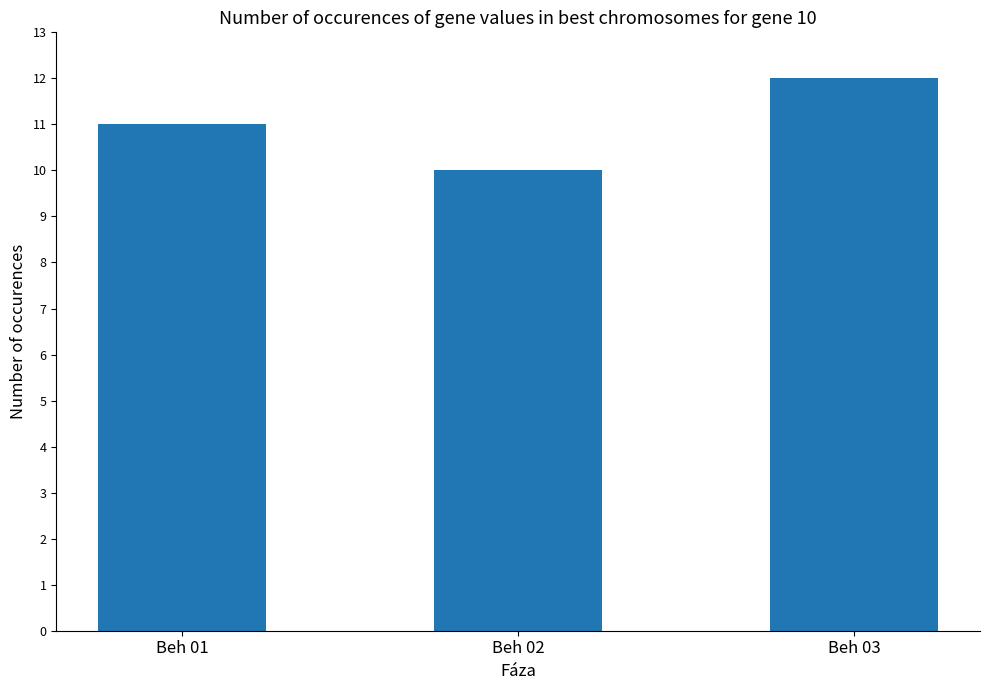

Reading left to right, list all the values displayed in this chart.

11	10	12